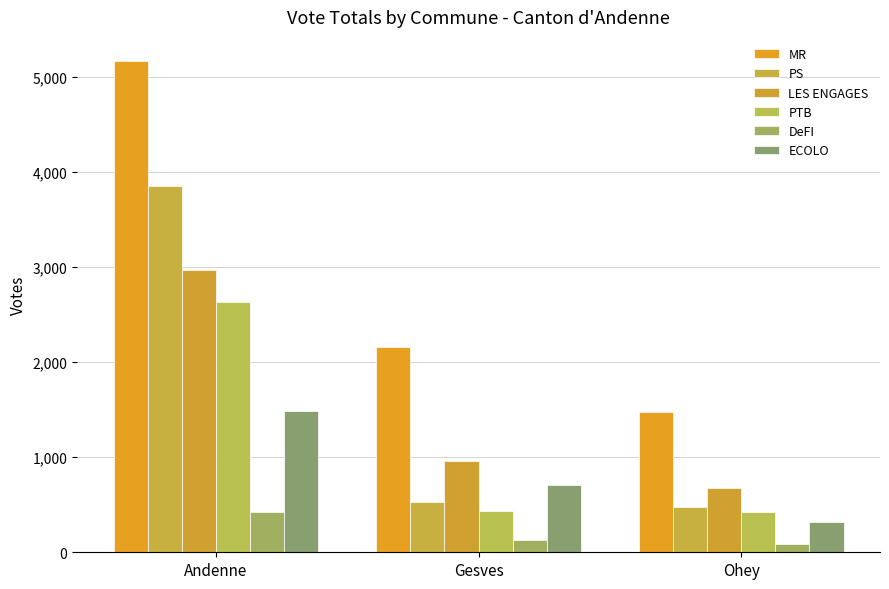

What is the sum of all ECOLO values?

2518